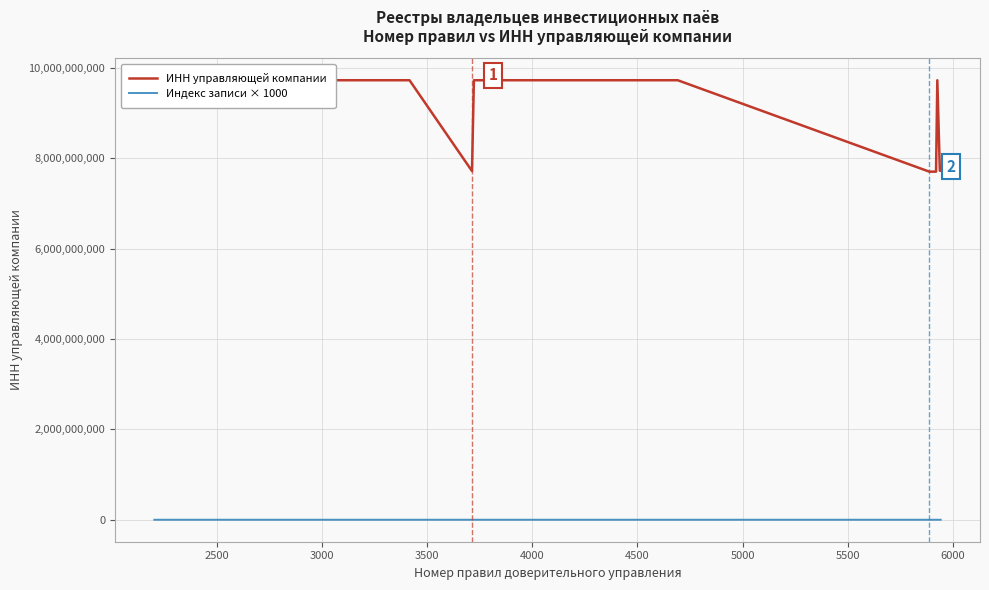

True or false: ИНН управляющей компании has more than 0 interior local peaks.

True